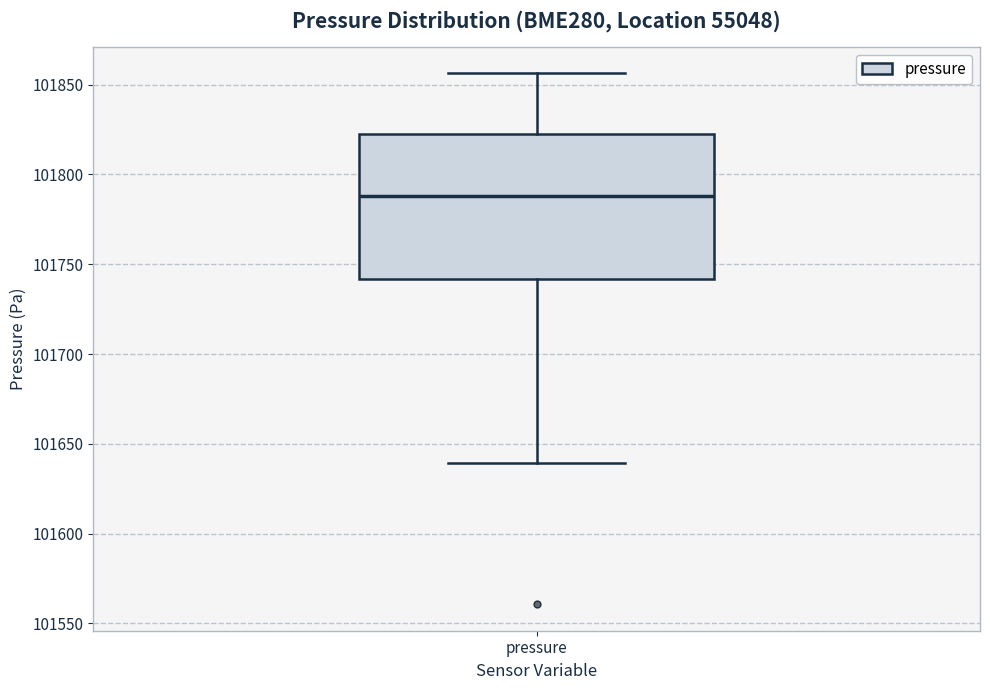

Transcribe this box plot: give where the median line is, the range the box spans, and where the two whiskers end, as read against the y-axis. The values are not printed on the chart, so give them approximately, as read against the axis.

median 101790, box 101740 to 101820, whiskers 101640 to 101855